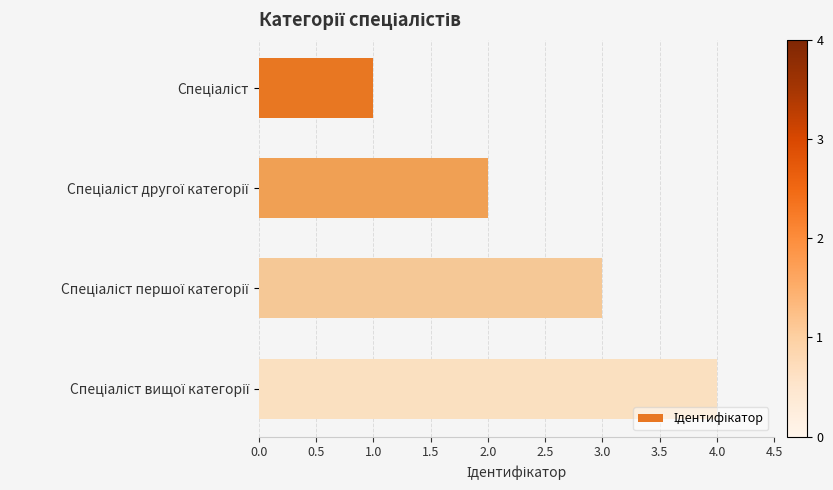

Are the bars horizontal?

Yes